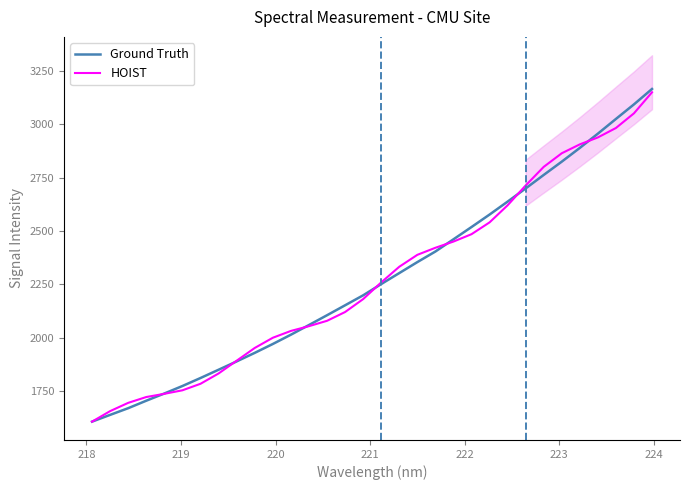

What is the highest value of the Ground Truth series?

3165.0